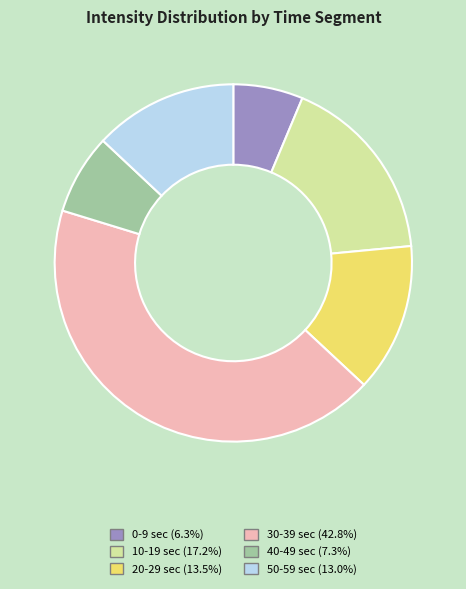

Approximately how many times larger is the value at 50-59 sec (13.0%) compared to 30-39 sec (42.8%)?

0.3